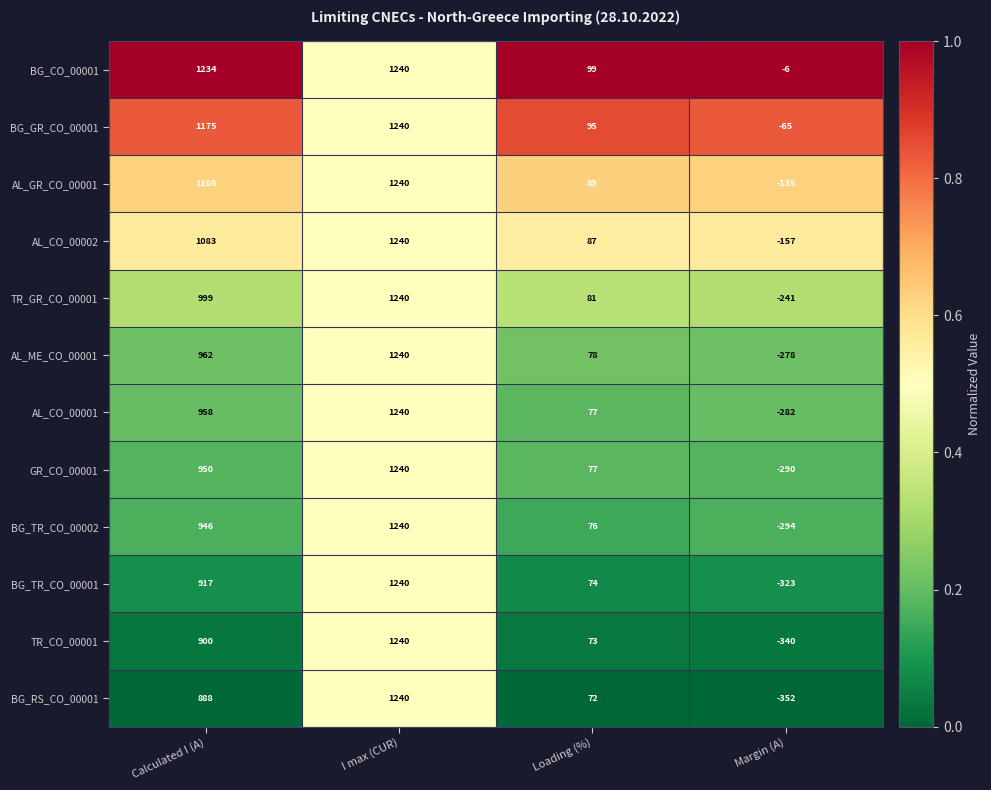

At which label is BG_CO_00001 closest to 617?

Loading (%)